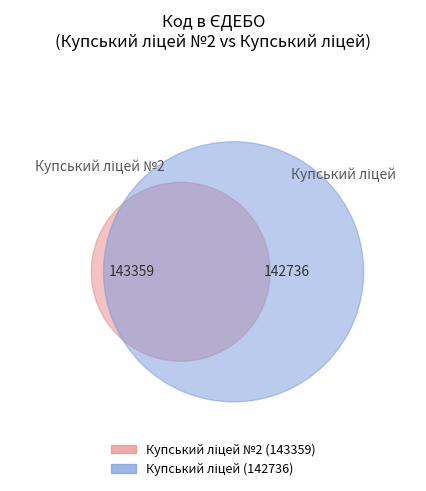

What is the majority slice?

Купський ліцей №2